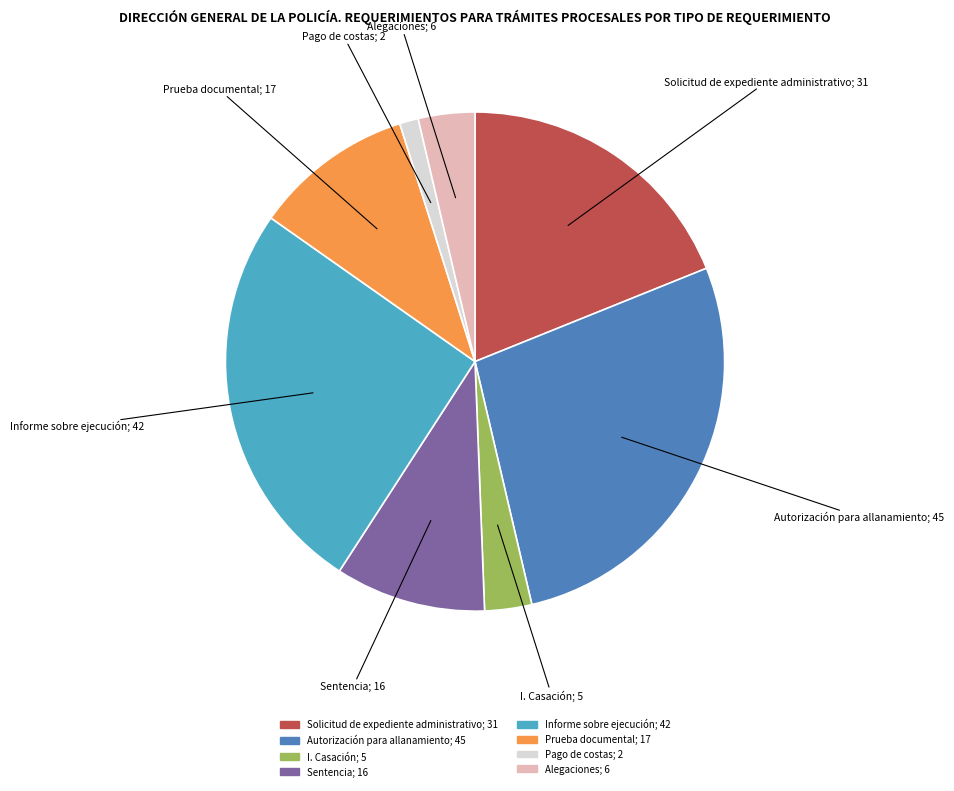

Is it true that Autorización para allanamiento is 39% of the pie?

False